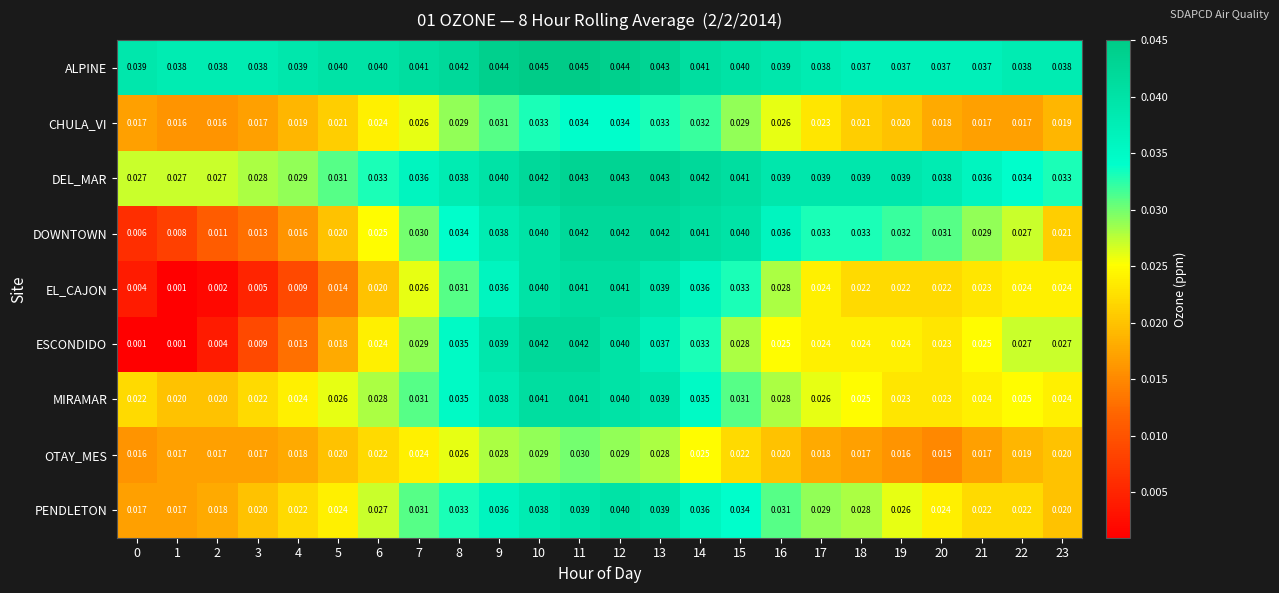

Which series changed the most between 7 and 20?

OTAY_MES